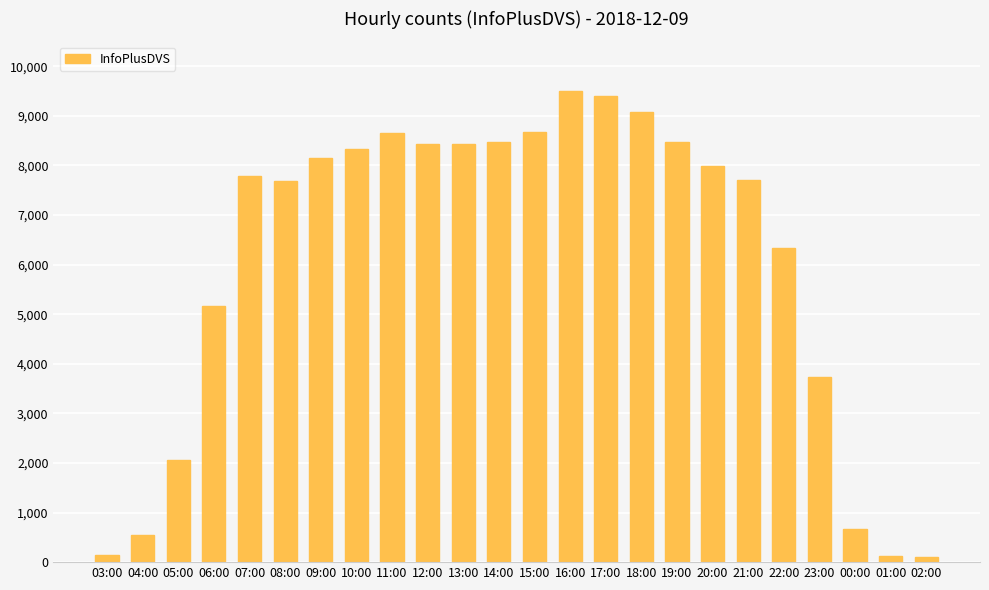

At which label does the data first exceed 7994?

09:00